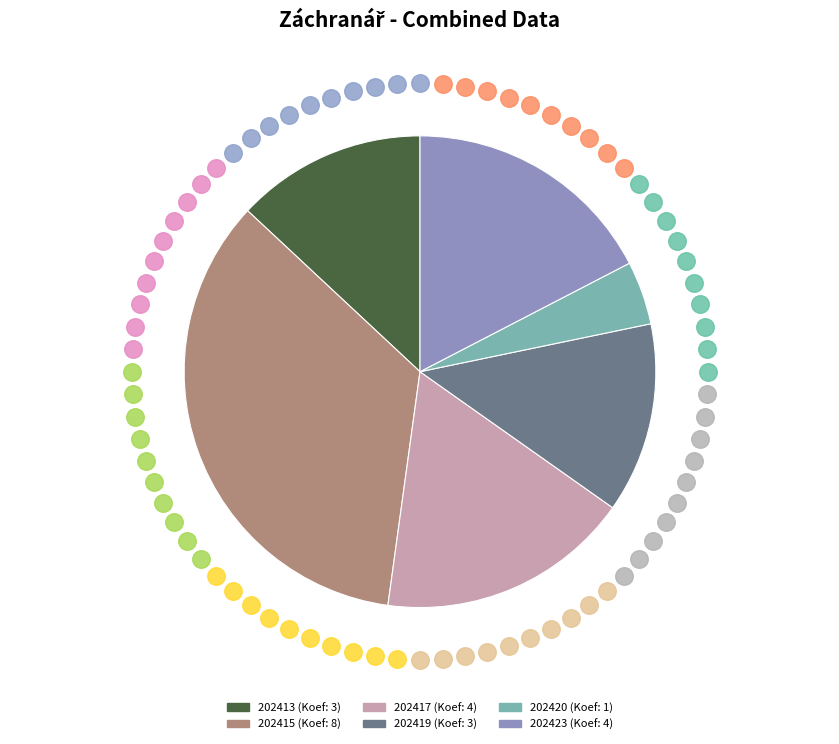

How many slices are in this pie chart?

6